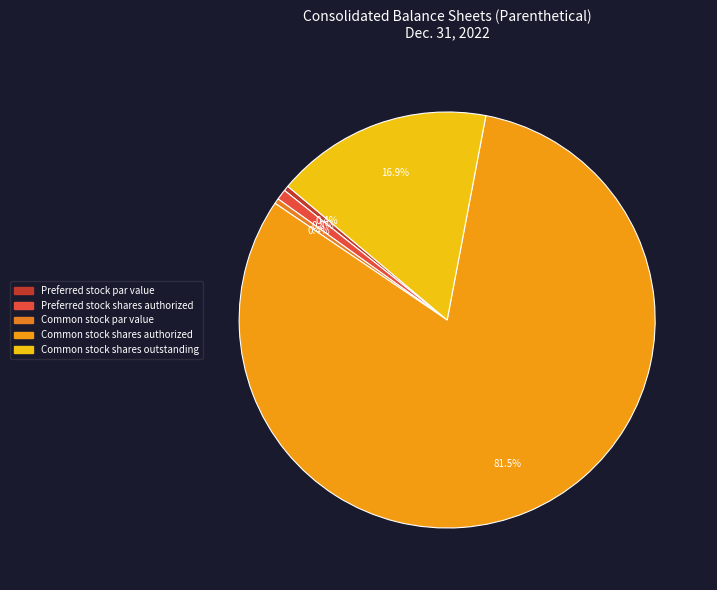

How many slices are in this pie chart?

5